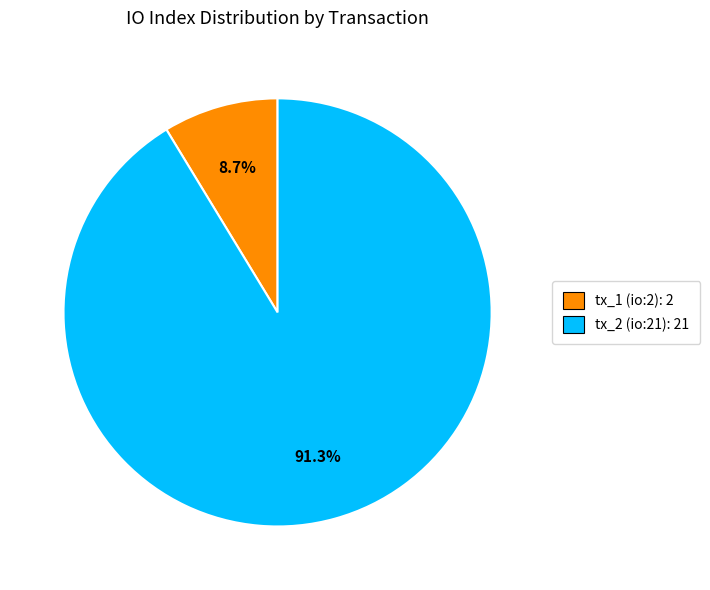

Is there a majority slice in this chart?

Yes